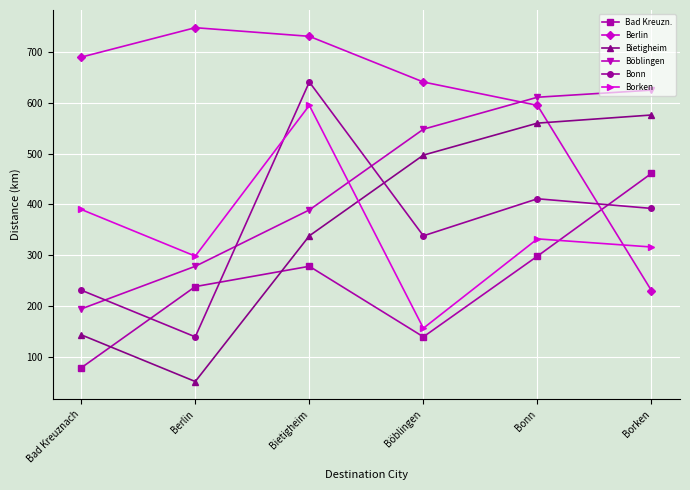

Reading left to right, transcribe all the data shown in this chart.

Bad Kreuzn.: Bad Kreuznach=78	Berlin=238	Bietigheim=278	Böblingen=139	Bonn=298	Borken=461
Berlin: Bad Kreuznach=690	Berlin=748	Bietigheim=731	Böblingen=641	Bonn=595	Borken=230
Bietigheim: Bad Kreuznach=143	Berlin=51	Bietigheim=338	Böblingen=497	Bonn=560	Borken=576
Böblingen: Bad Kreuznach=194	Berlin=278	Bietigheim=389	Böblingen=548	Bonn=611	Borken=625
Bonn: Bad Kreuznach=231	Berlin=139	Bietigheim=641	Böblingen=338	Bonn=411	Borken=392
Borken: Bad Kreuznach=390	Berlin=298	Bietigheim=595	Böblingen=156	Bonn=332	Borken=316